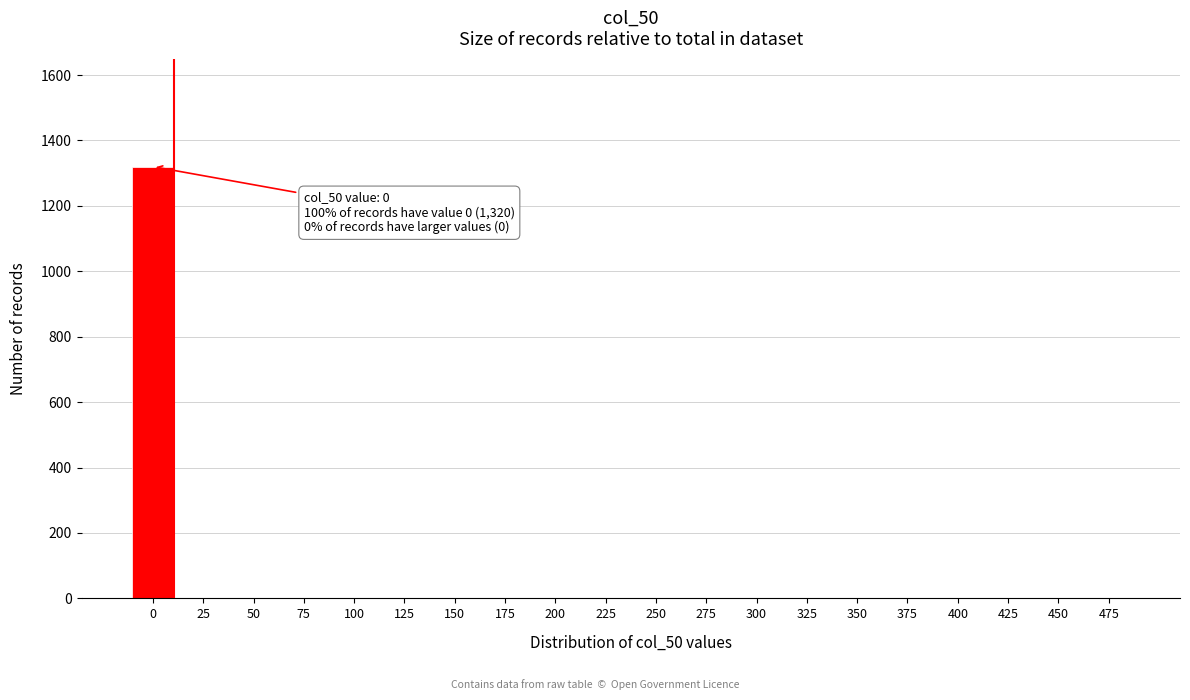

Reading left to right, transcribe all the data shown in this chart.

0=1320	25=0	50=0	75=0	100=0	125=0	150=0	175=0	200=0	225=0	250=0	275=0	300=0	325=0	350=0	375=0	400=0	425=0	450=0	475=0